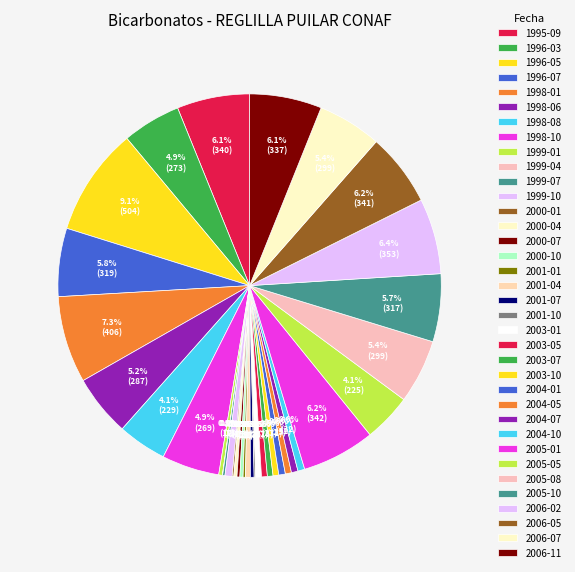

Which category has the smallest portion of the pie?

1999-04